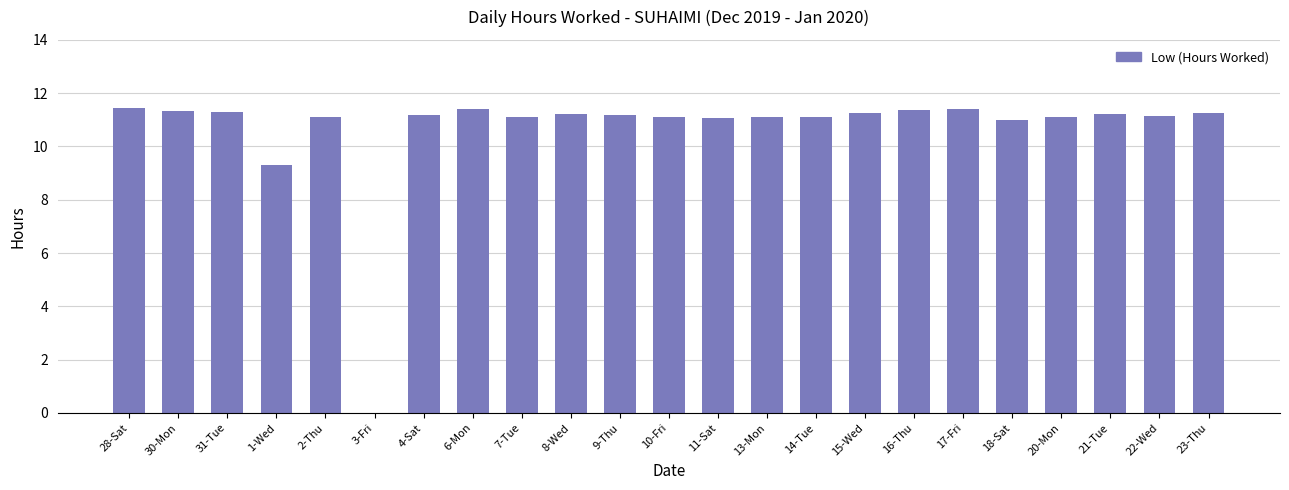

What value does the data have at 7-Tue?

11.1